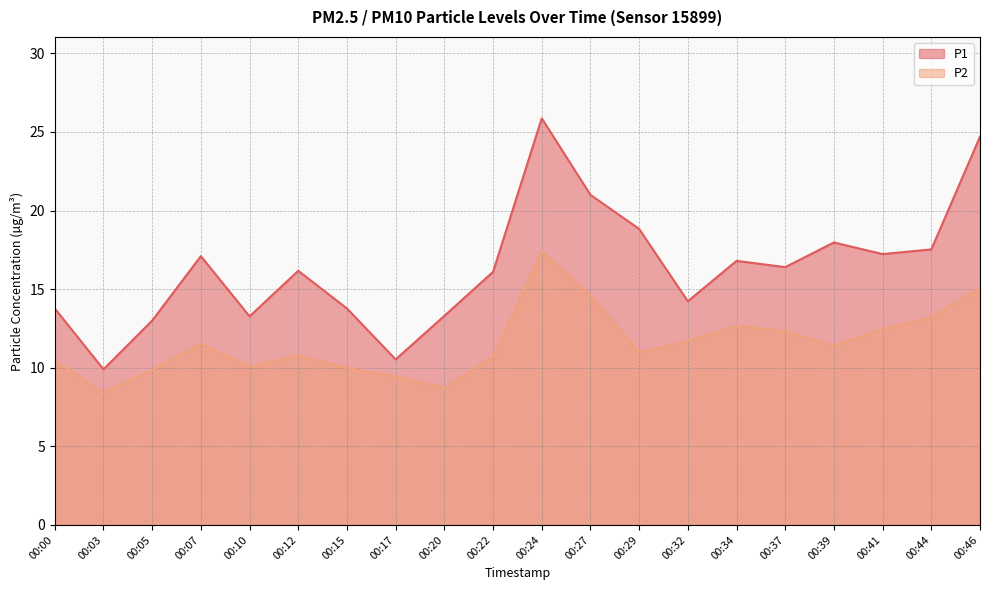

What is the sum of the P1 values at 00:17 and 00:03?

20.4